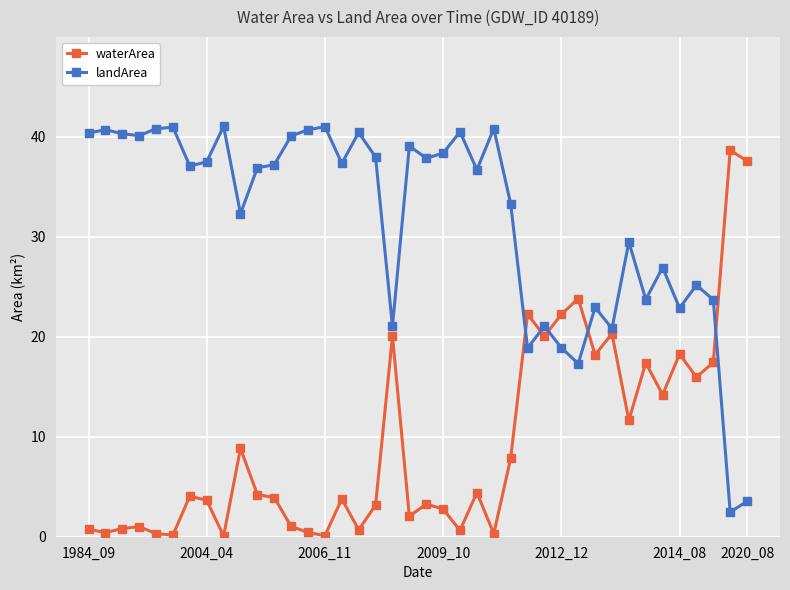

Rank the series by their maximum value, from highest to lowest.

landArea, waterArea